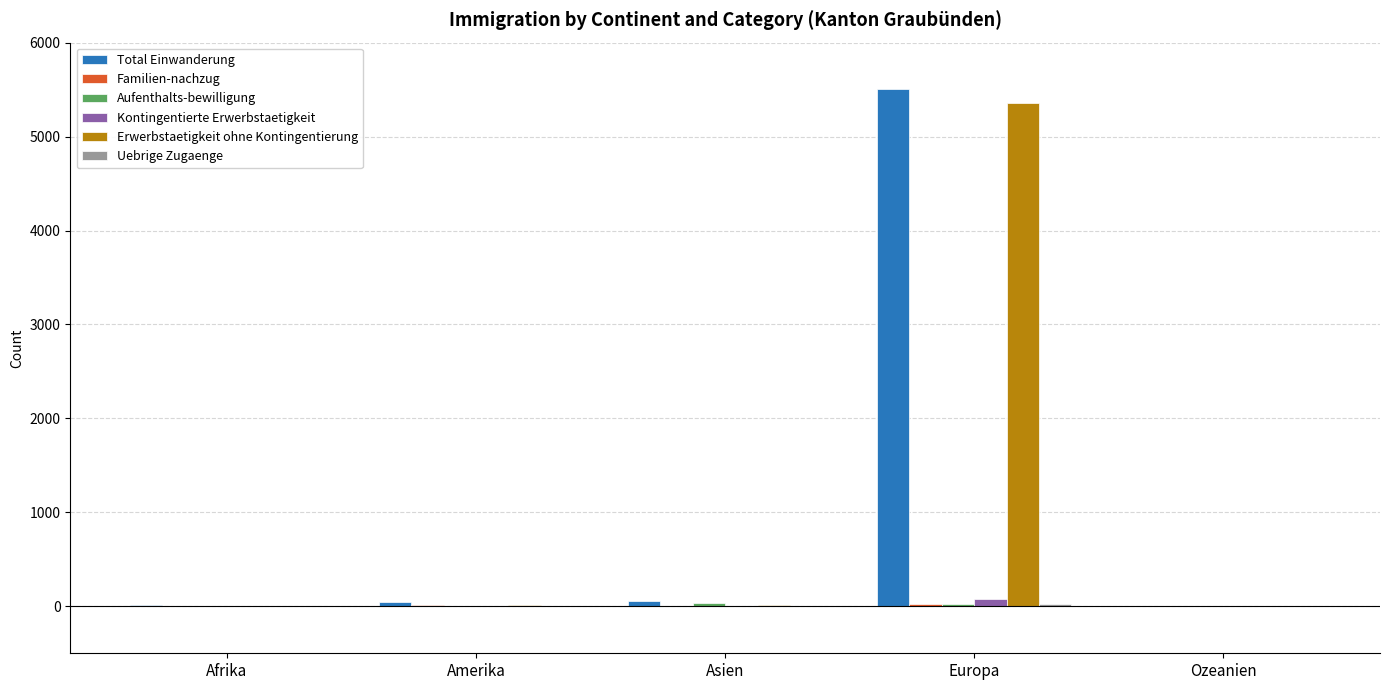

Which category has the highest value across all series?

Europa